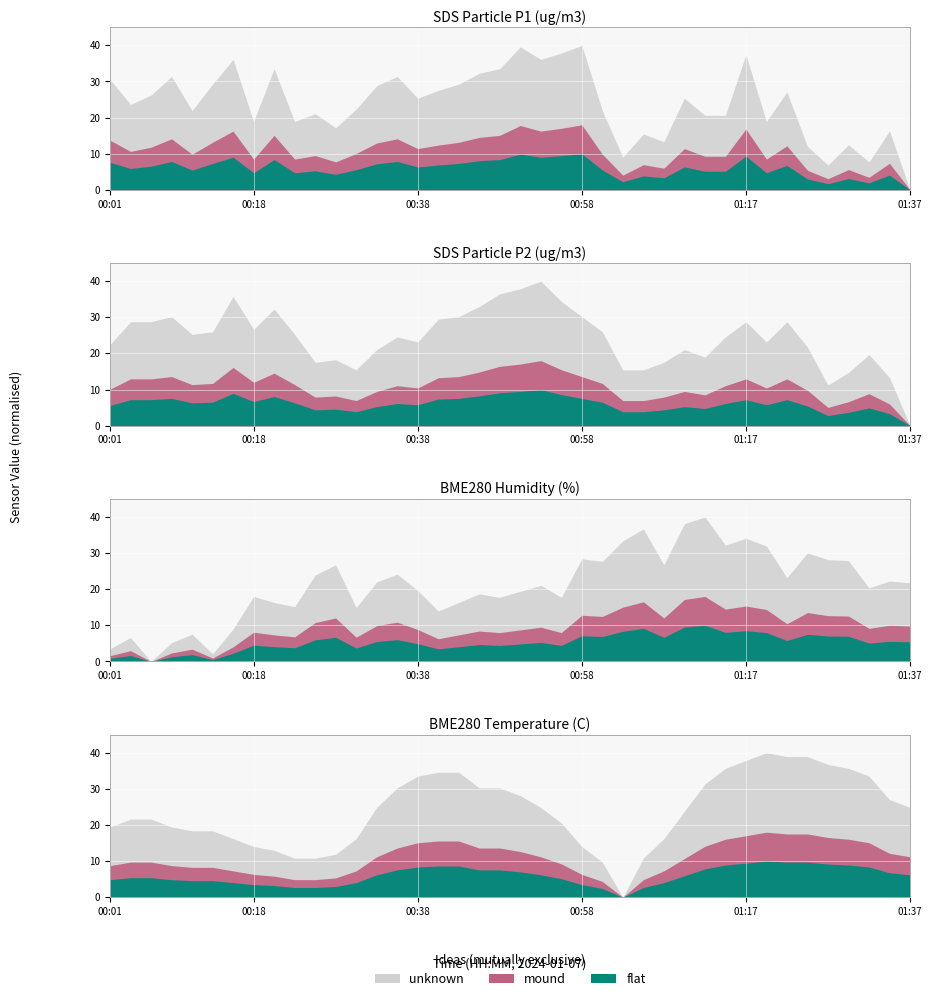

What position from the left is 01:03?

26